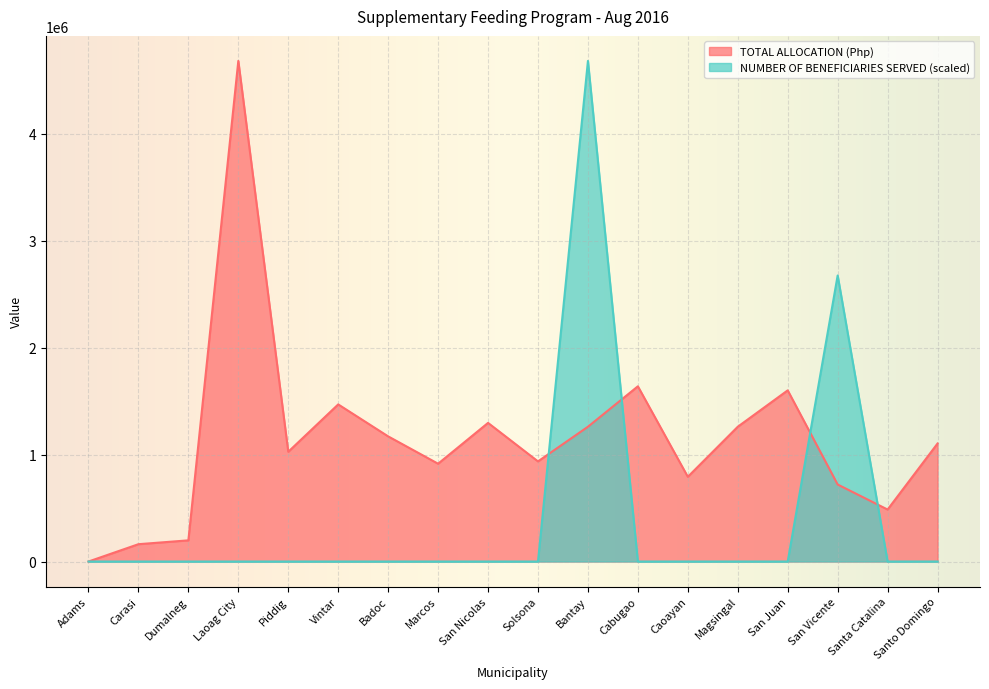

Between San Nicolas and Adams, which is larger?

San Nicolas